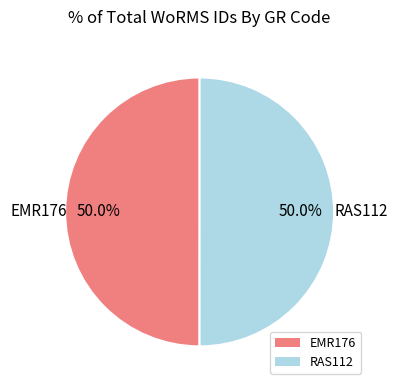

What percentage do EMR176 and RAS112 together represent?

100.0%